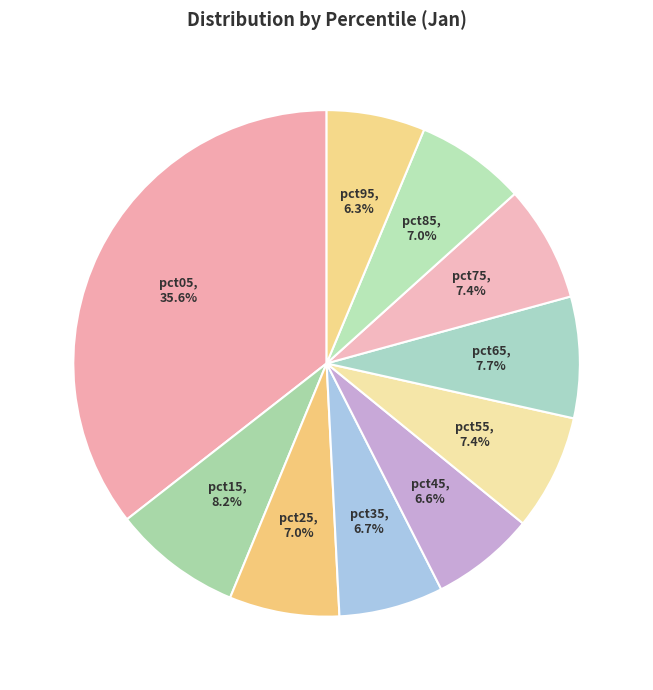

The pct05 slice represents 47% of the pie. True or false?

False